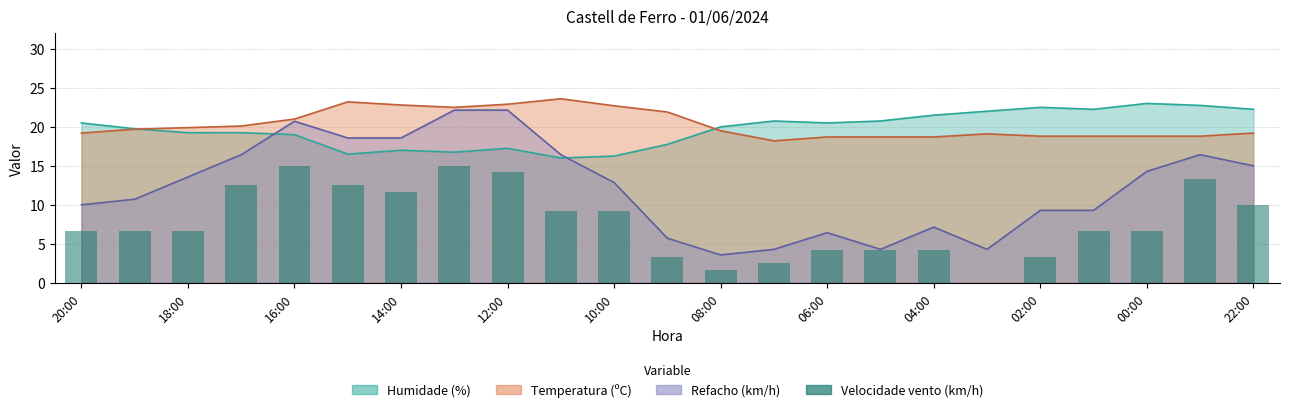

At which category does the chart reach its minimum across all series?

17